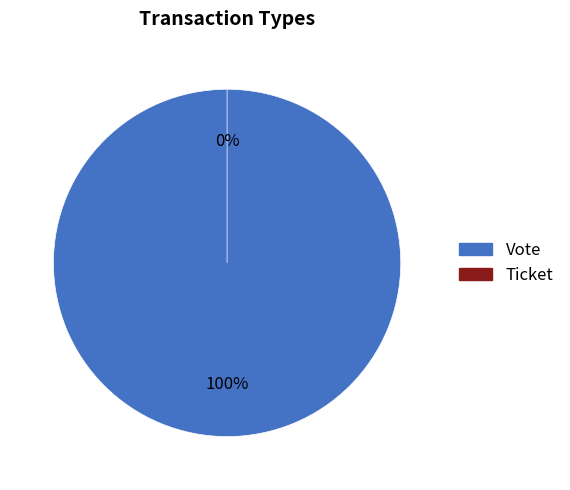

Count the number of slices in the pie.

2